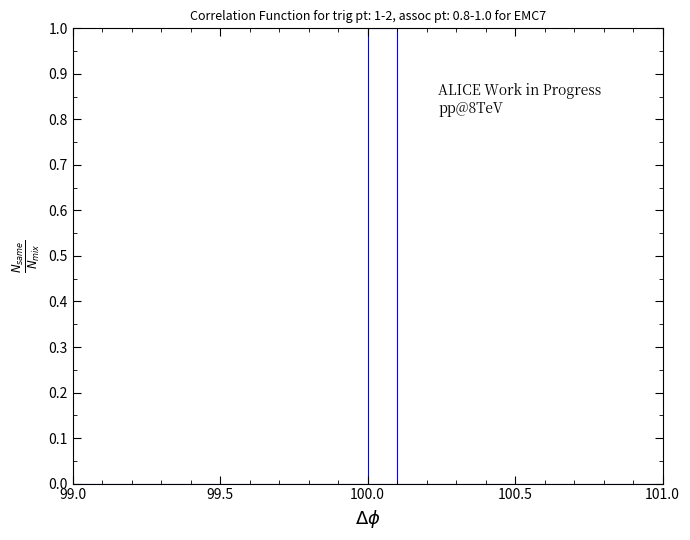

Read against the x-axis, roughly where is the centre of the tallest bar?

100.05